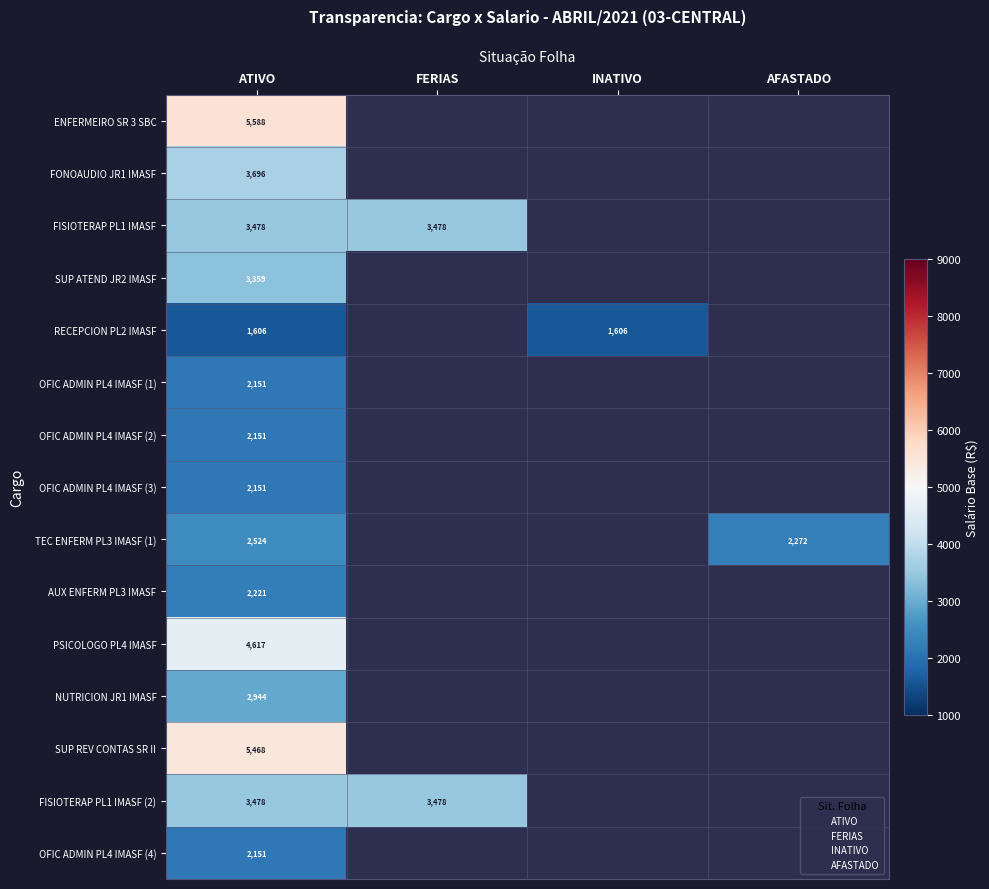

The value of AUX ENFERM PL3 IMASF at ATIVO is 961.3. True or false?

False